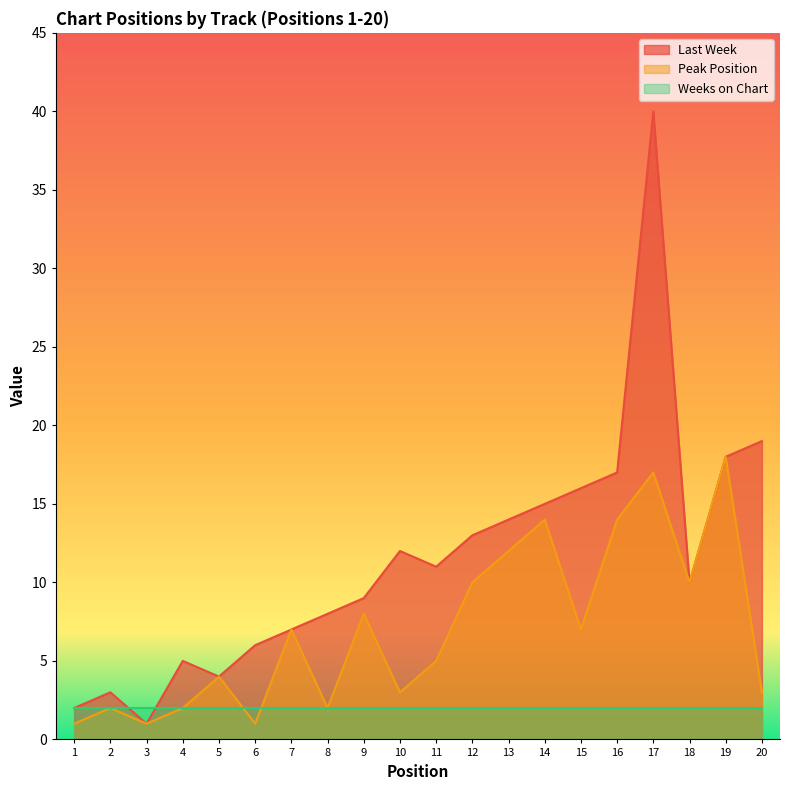

Which label corresponds to the smallest value in the chart?

3